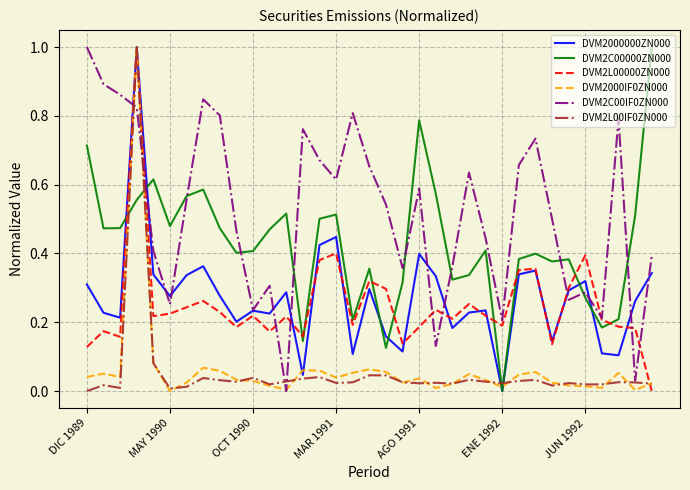

What is the highest value of the DVM2C00000ZN000 series?

1.0